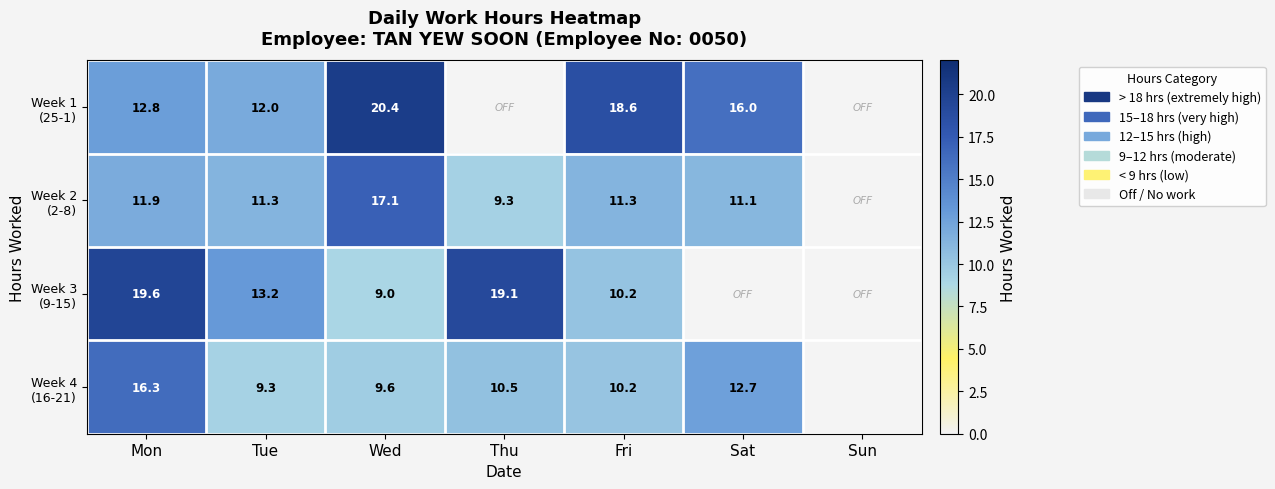

Is it true that Week 2 (2-8) equals 17.1 at Wed?

True